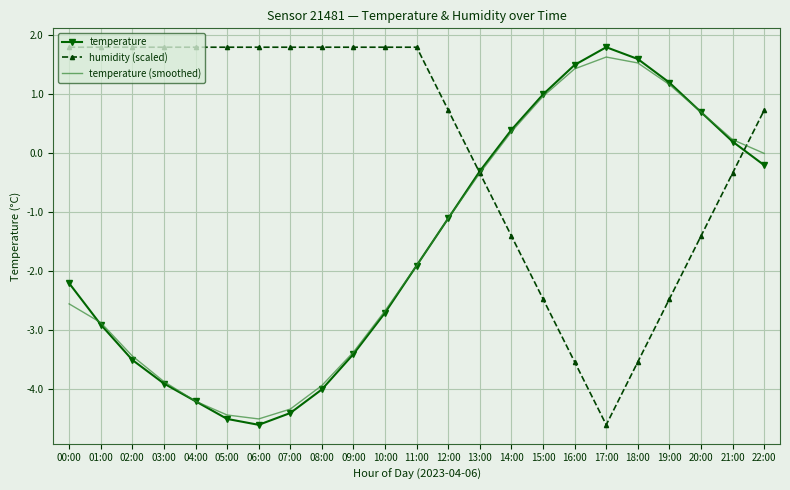

At which label is temperature closest to -1?

12:00